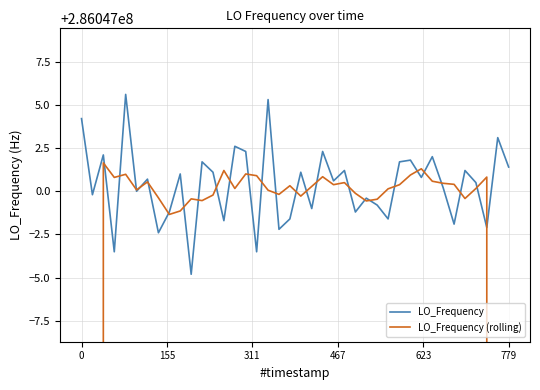

Which has a higher value, 11 or 29?

11